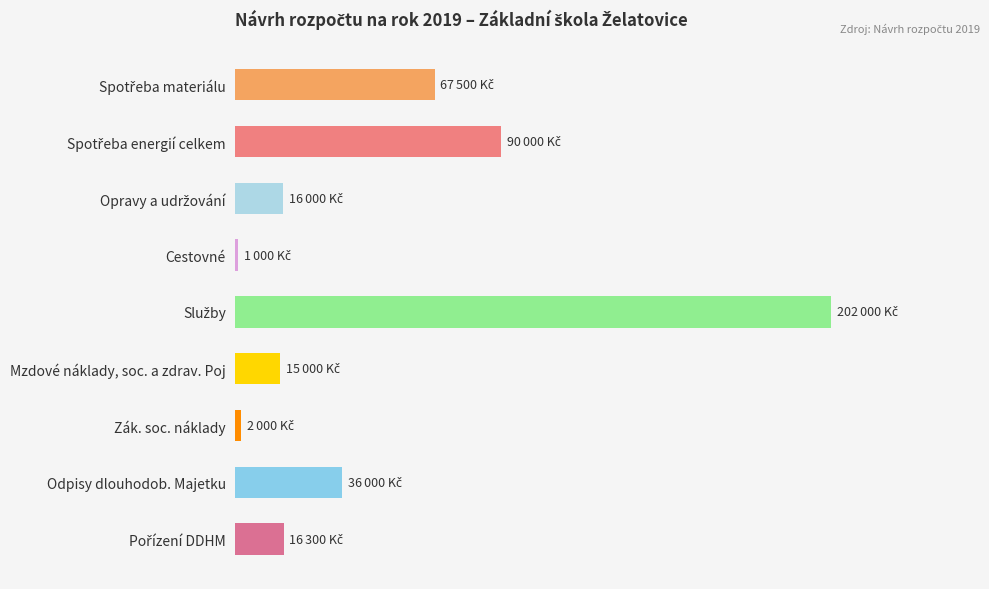

Are the bars horizontal?

Yes